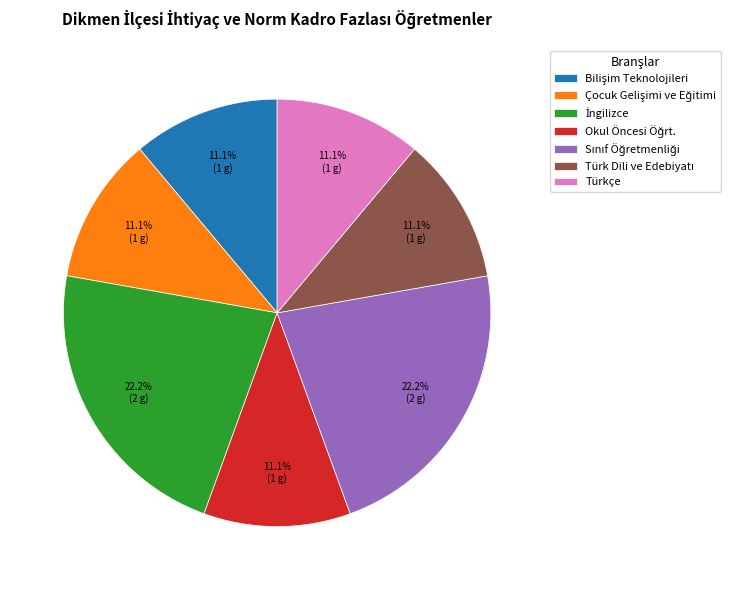

Count the number of slices in the pie.

7